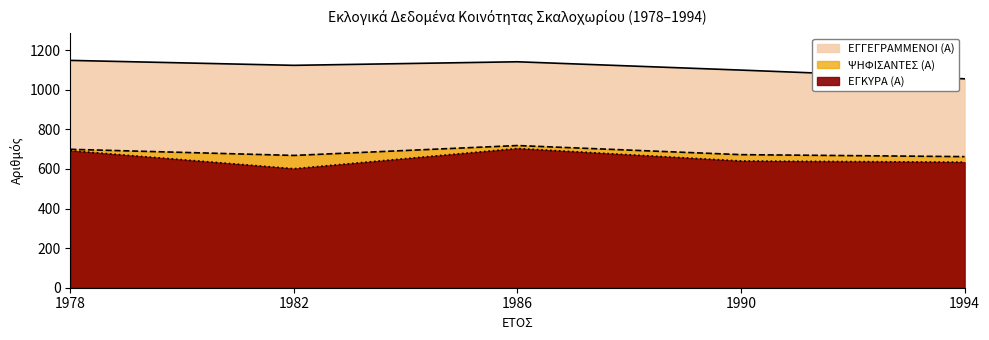

What is the maximum value for ΕΓΓΕΓΡΑΜΜΕΝΟΙ (Α)?

1148